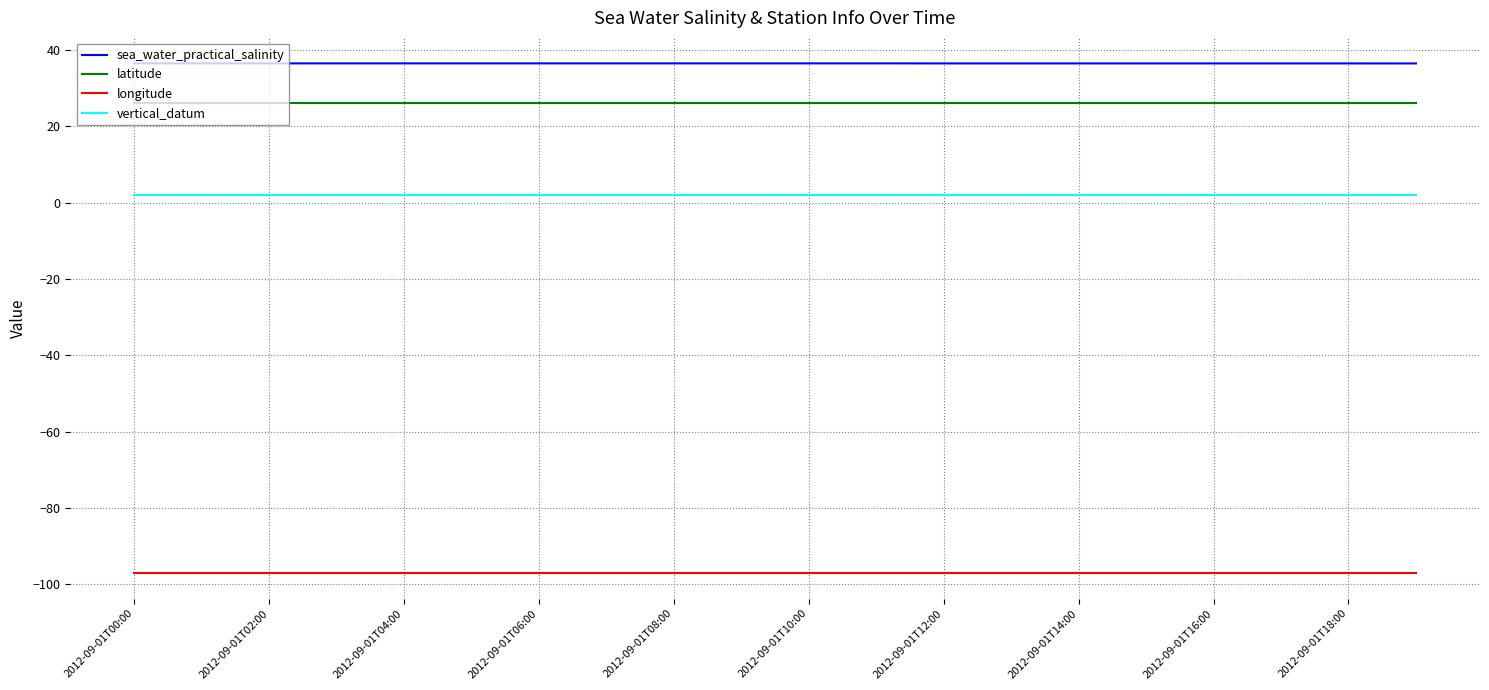

Which series has the largest total across all categories?

sea_water_practical_salinity